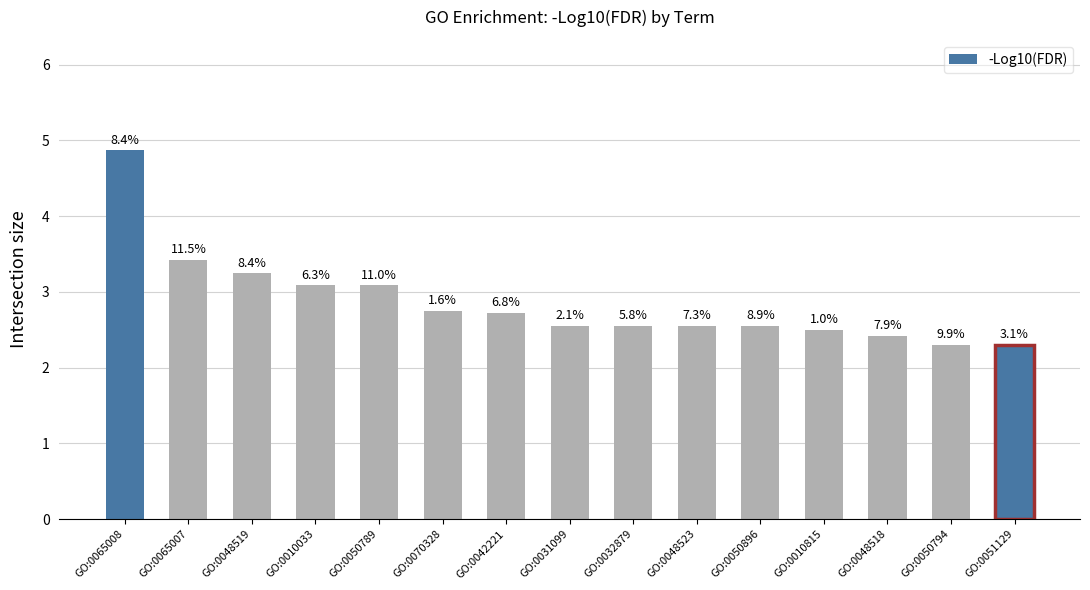

Does the chart contain any negative values?

No